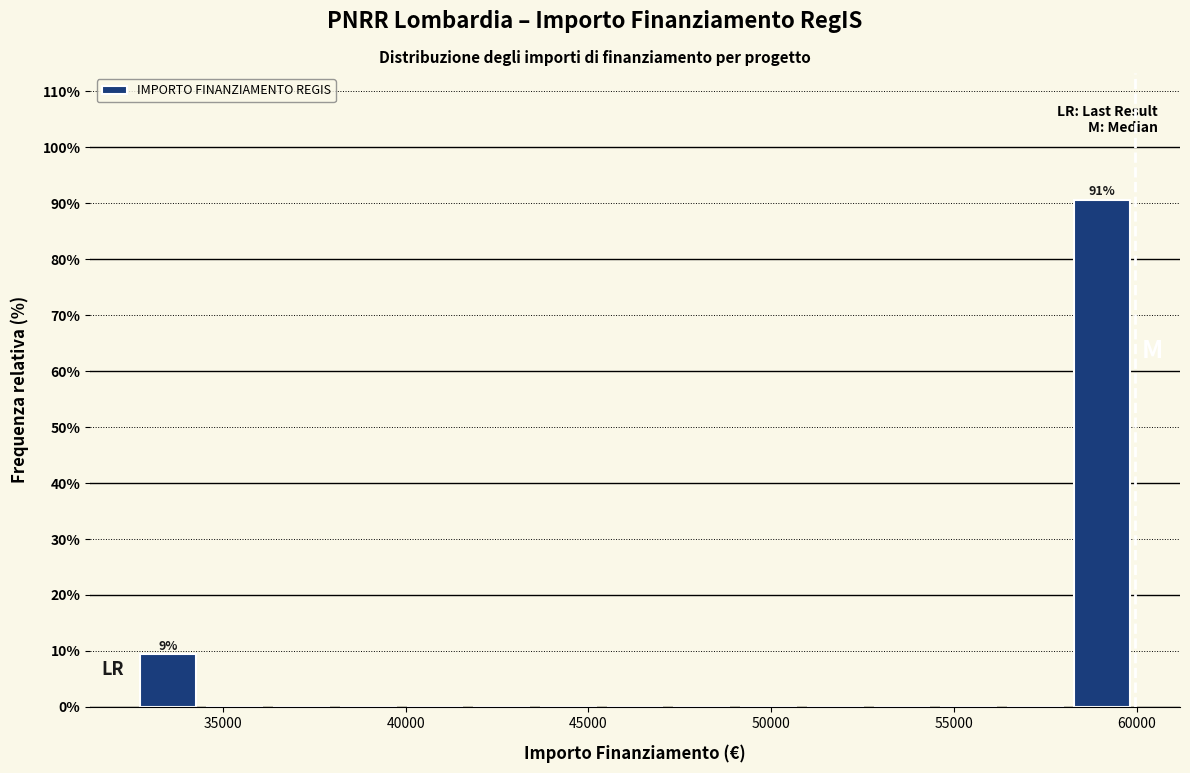

Around what value on the x-axis is the tallest bar? Give the approximate position of its centre, as read against the axis.

59000